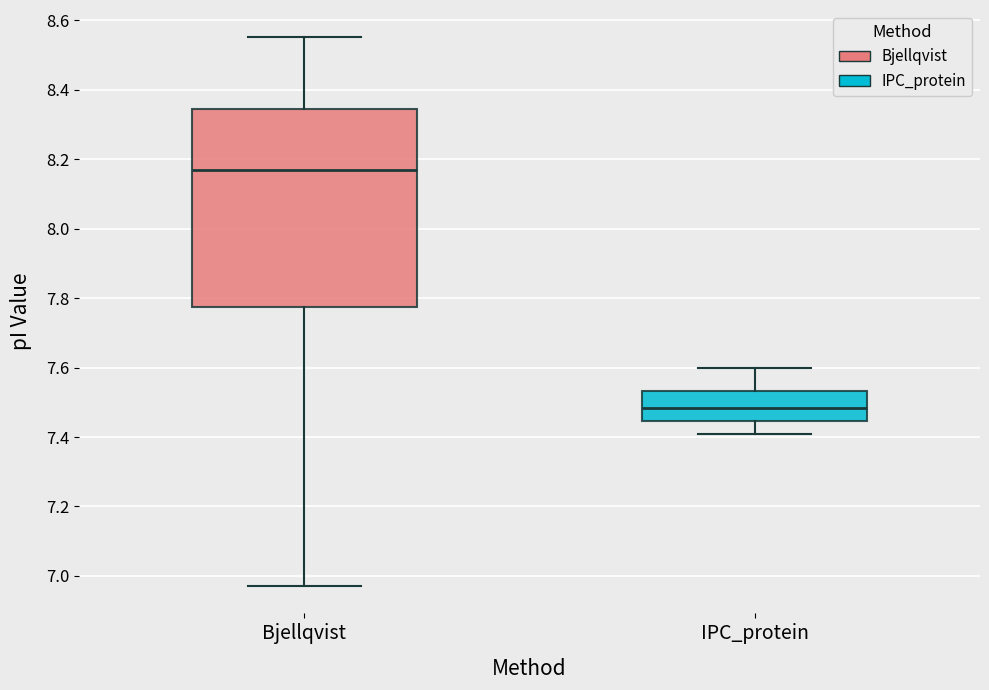

Which box's median line is the highest?

Bjellqvist